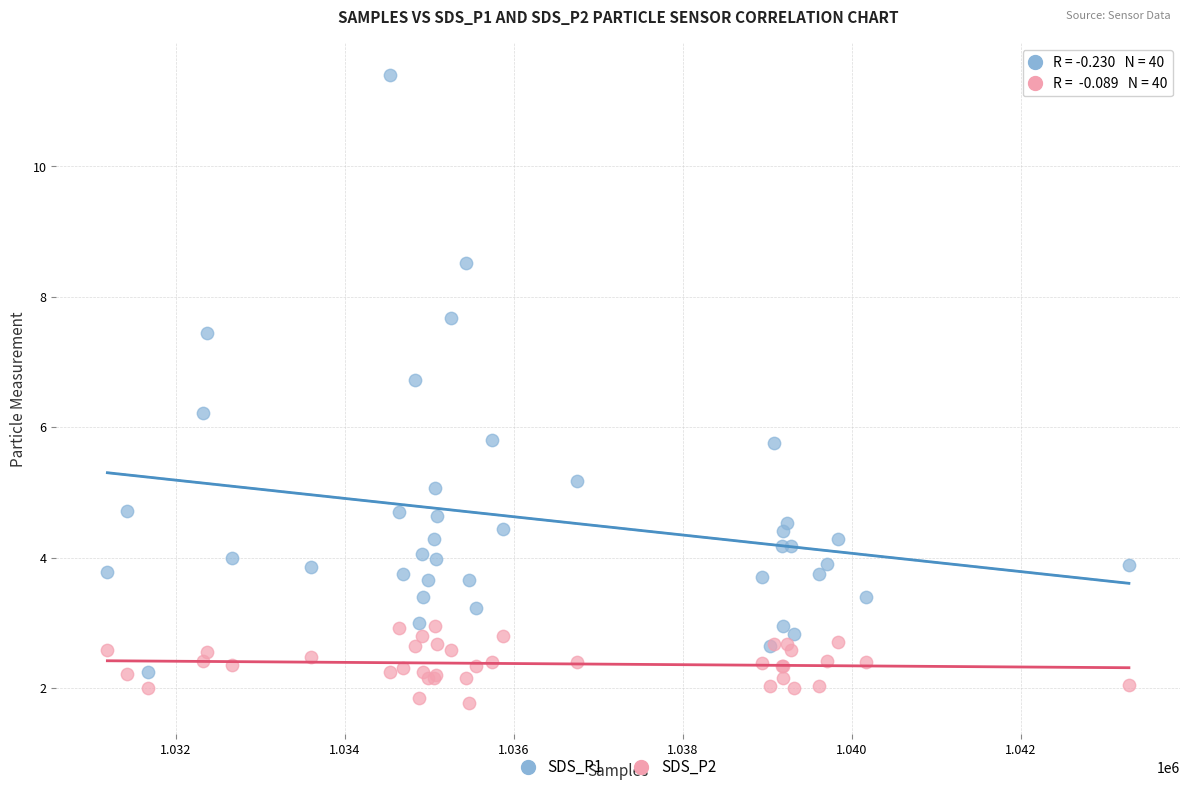

Which series reaches the minimum Y coordinate?

SDS_P2